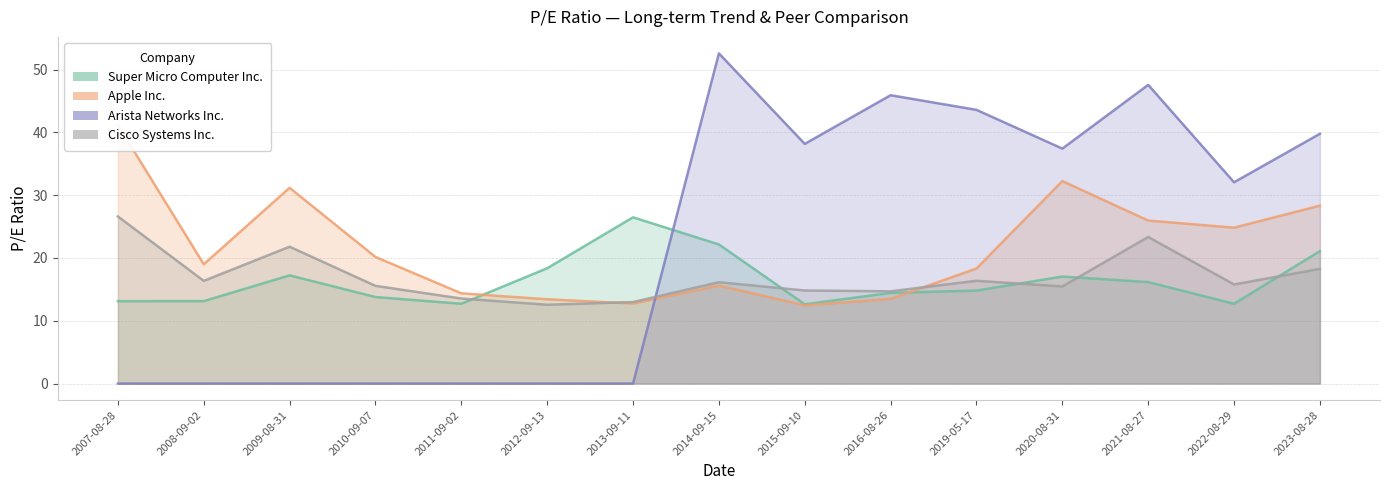

At 2009-08-31, list the series in order from largest to smallest.

Apple Inc._line, Cisco Systems Inc._line, Super Micro Computer Inc._line, Arista Networks Inc._line